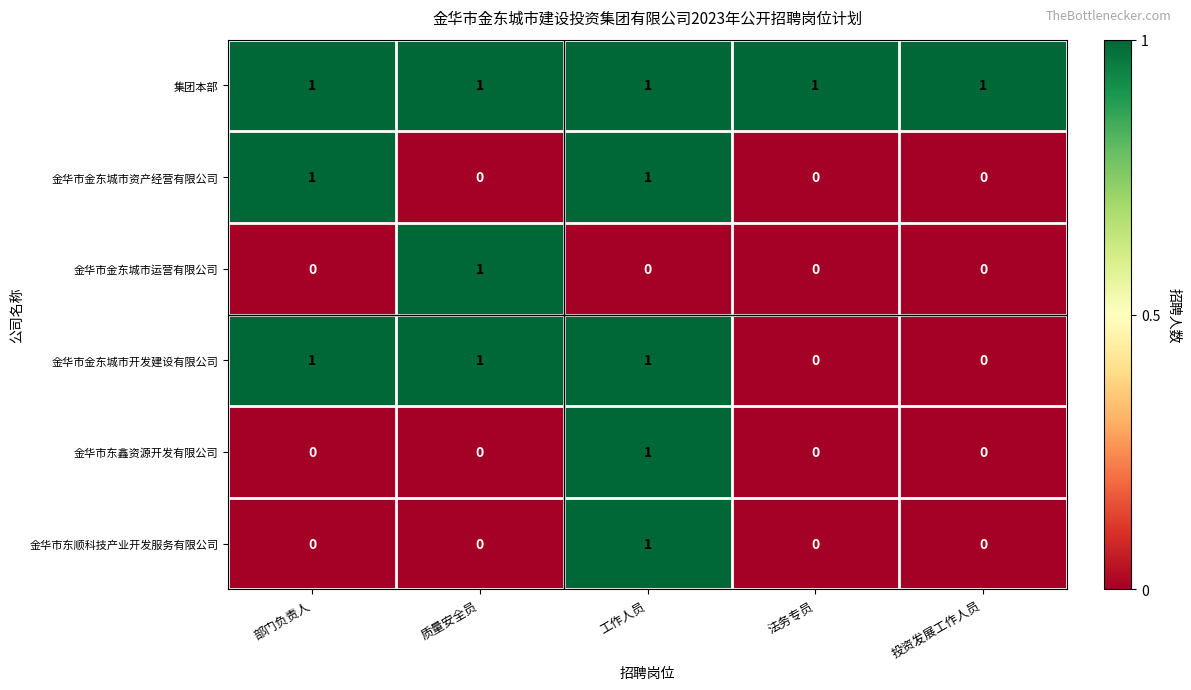

At how many categories does at least one series exceed 0?

5